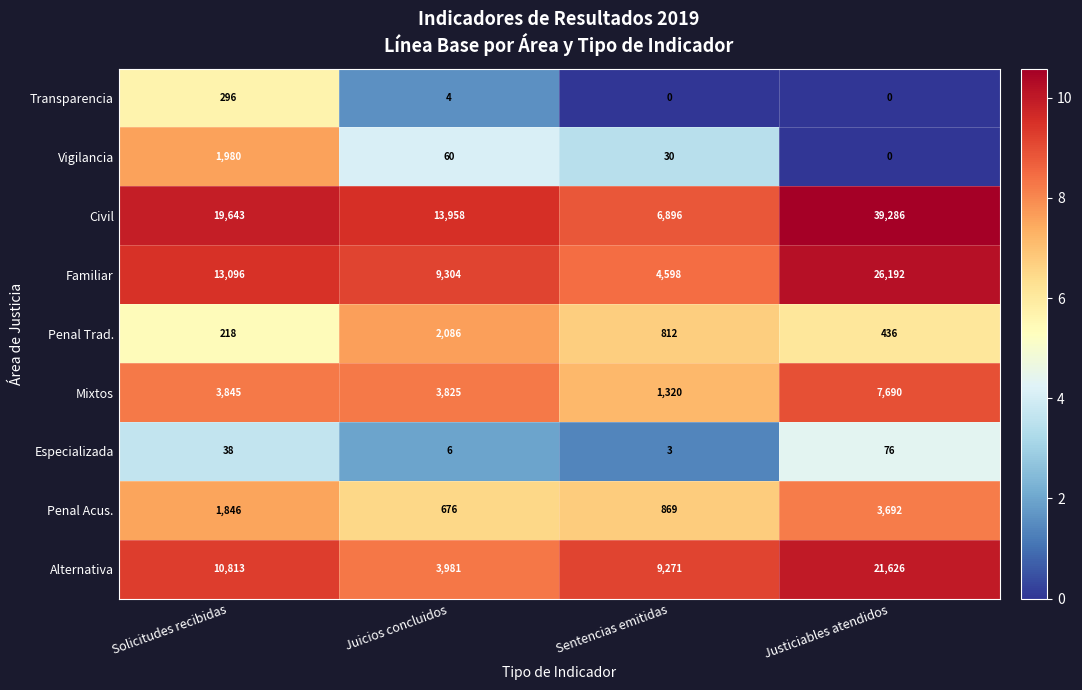

Between Solicitudes recibidas and Justiciables atendidos, which series saw the biggest shift?

Civil